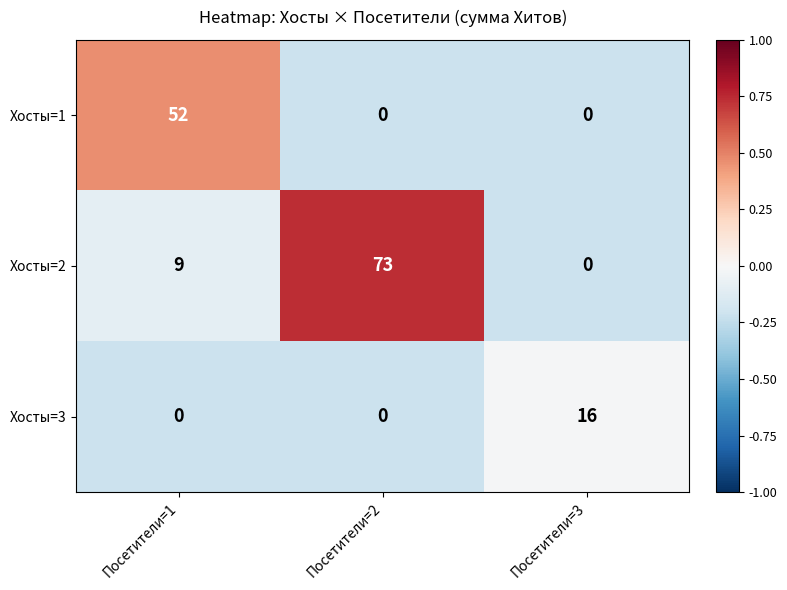

What is the total value across all series at Посетители=3?

16